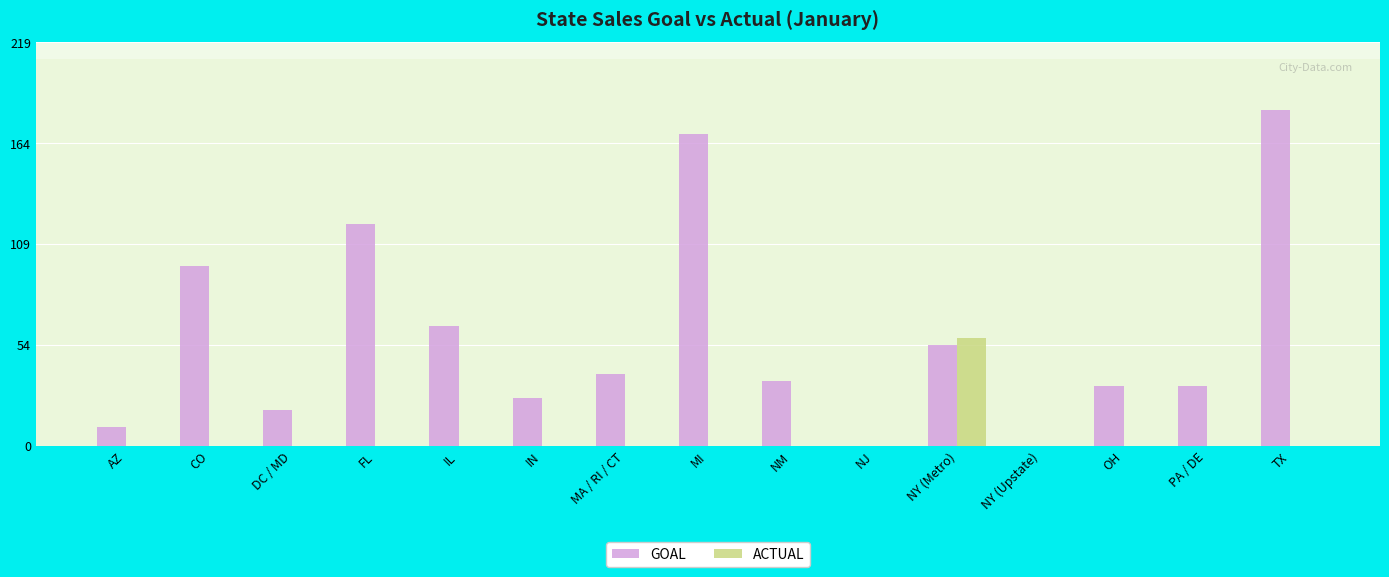

What is the highest value of the ACTUAL series?

59.2